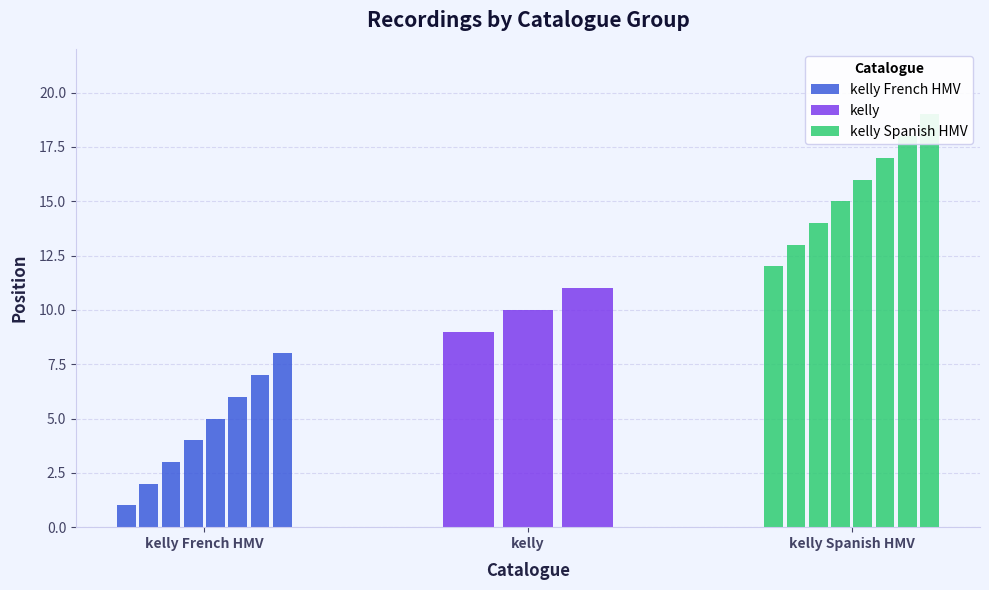

What is the maximum value shown in the chart?

19